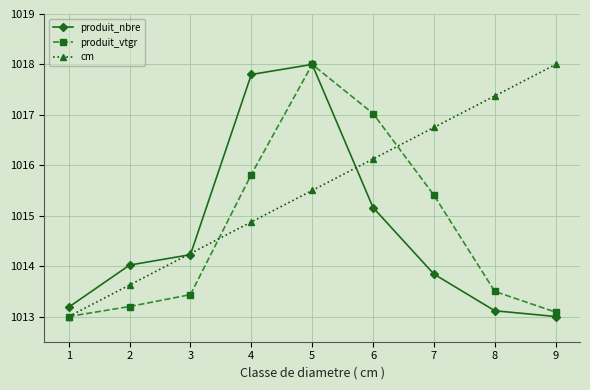

True or false: cm has a value of 1429.0 at 3.

False